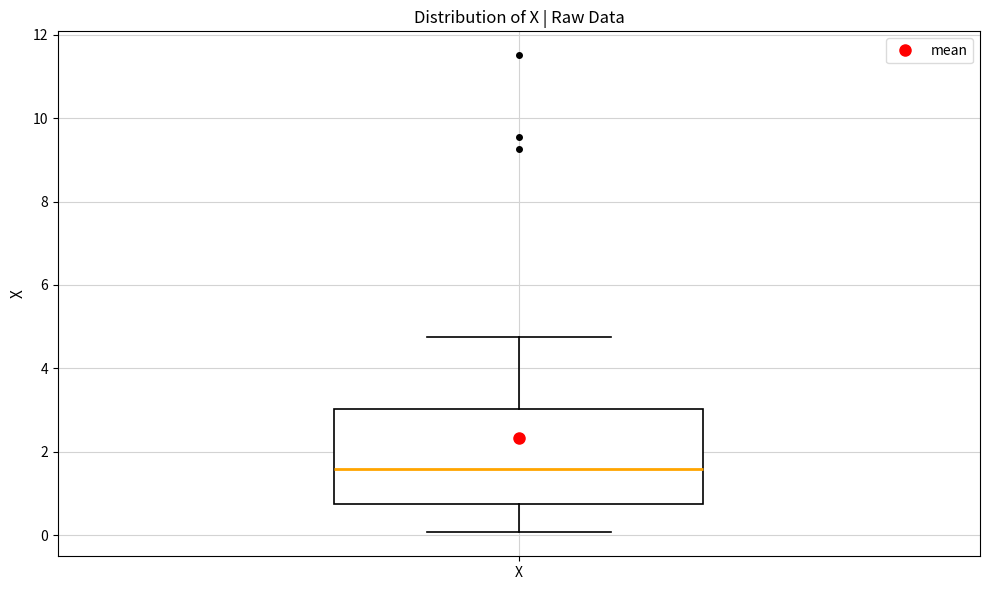

Where does the median line of the box for X sit on the y-axis? The values are not printed on the chart, so give them approximately, as read against the axis.

1.6